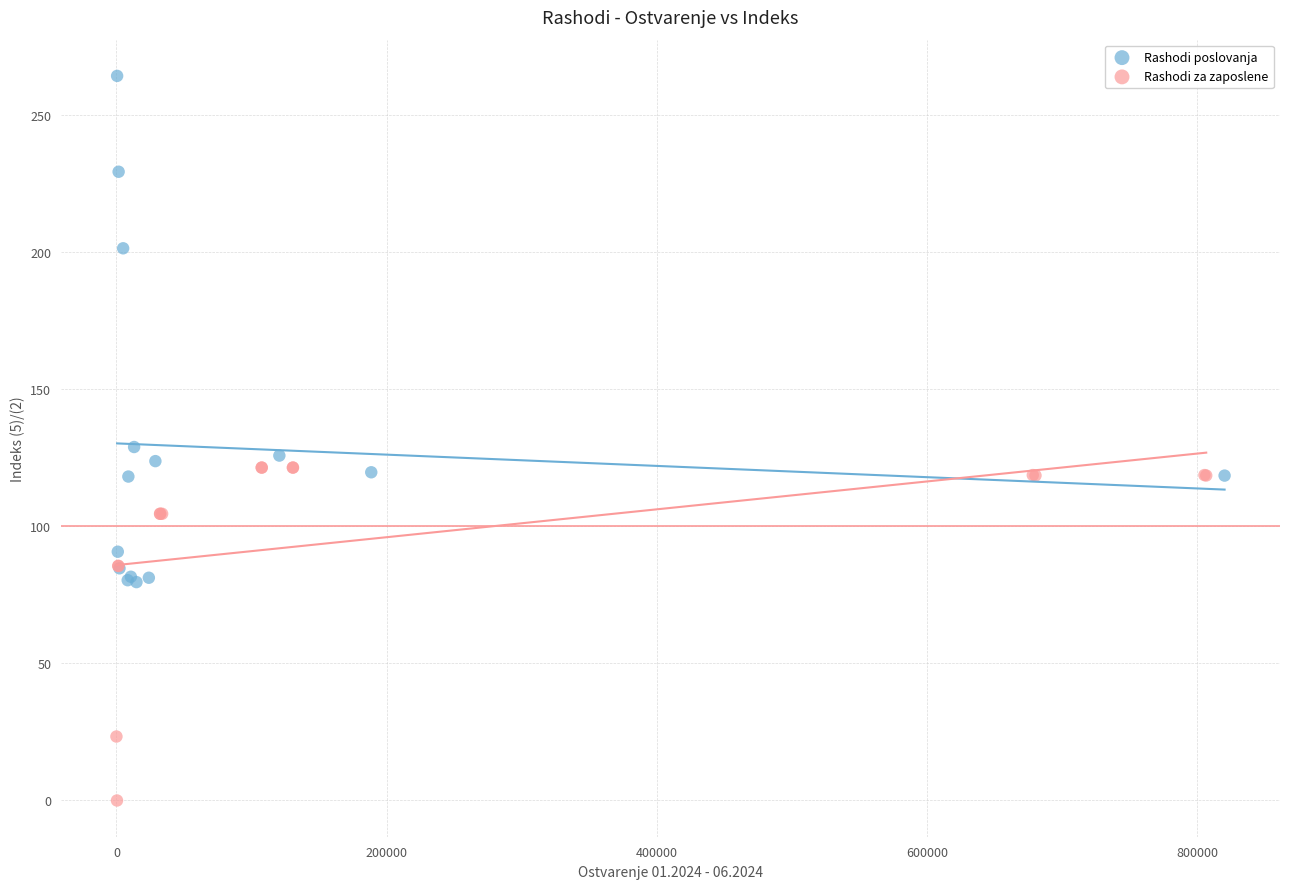

Which series reaches the maximum Y coordinate?

Rashodi poslovanja